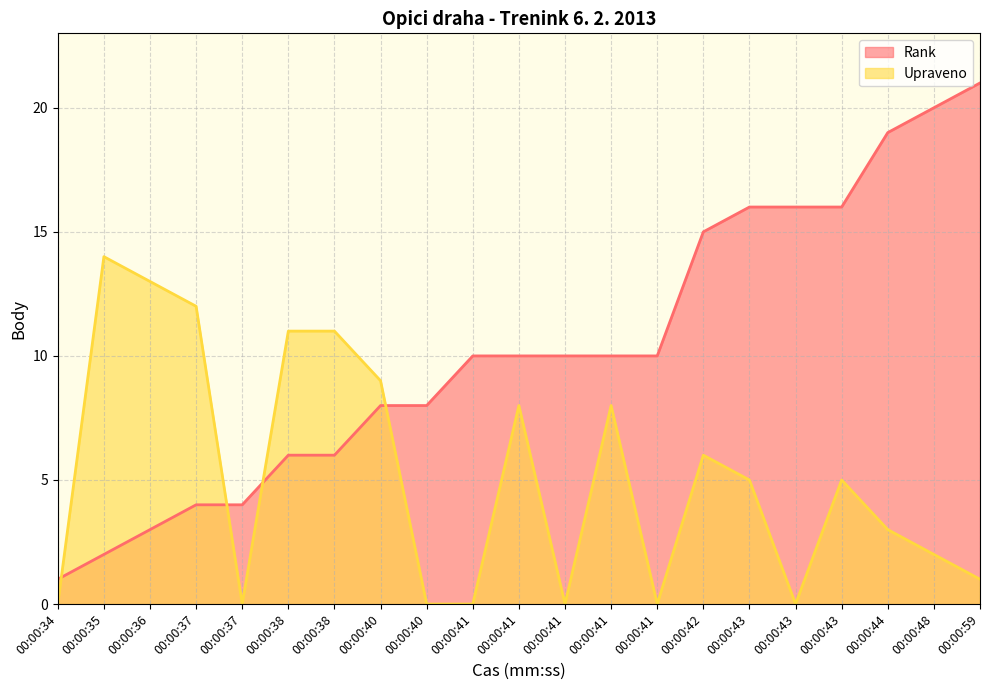

Which series has the largest range (max minus min)?

Rank